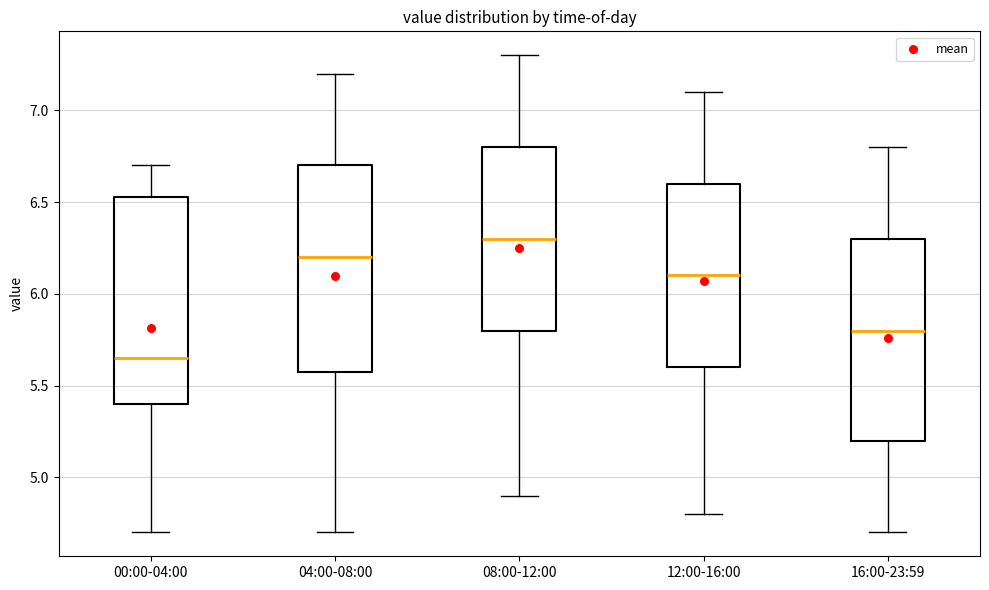

Reading left to right, transcribe this box plot: for each box, give where its median line is, the range the box spans, and where its two whiskers end, as read against the y-axis. The values are not printed on the chart, so give them approximately, as read against the axis.

00:00-04:00: median 5.65, box 5.40 to 6.55, whiskers 4.70 to 6.70
04:00-08:00: median 6.20, box 5.60 to 6.70, whiskers 4.70 to 7.20
08:00-12:00: median 6.30, box 5.80 to 6.80, whiskers 4.90 to 7.30
12:00-16:00: median 6.10, box 5.60 to 6.60, whiskers 4.80 to 7.10
16:00-23:59: median 5.80, box 5.20 to 6.30, whiskers 4.70 to 6.80